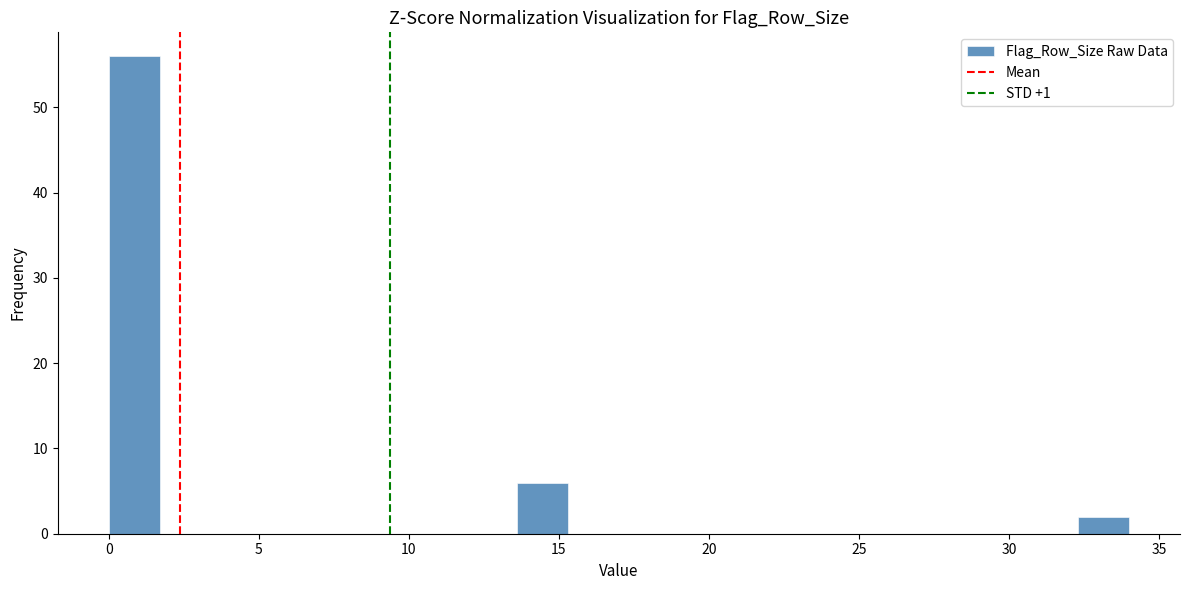

Around what value on the x-axis is the tallest bar? Give the approximate position of its centre, as read against the axis.

1.0